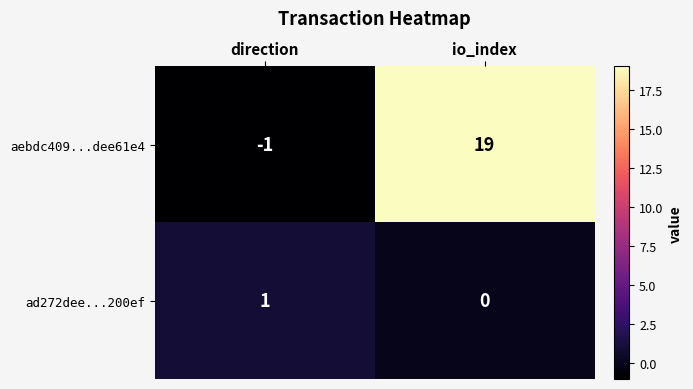

What is the smallest value displayed?

-1